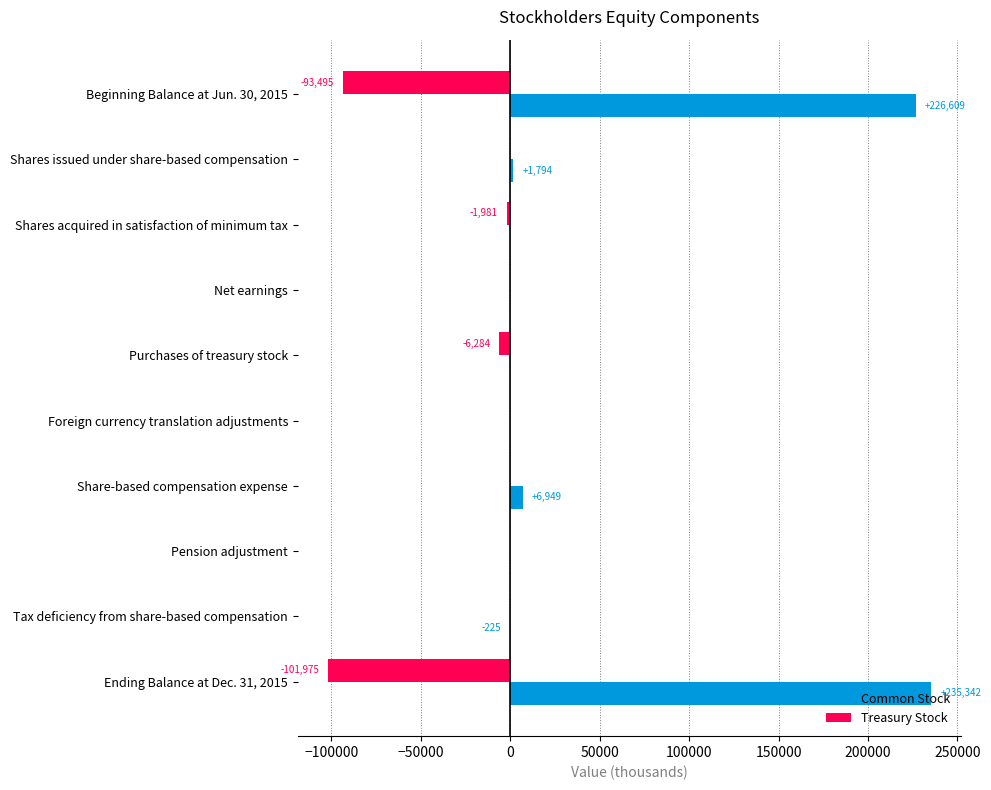

The value of Common Stock at Pension adjustment is -145153. True or false?

False